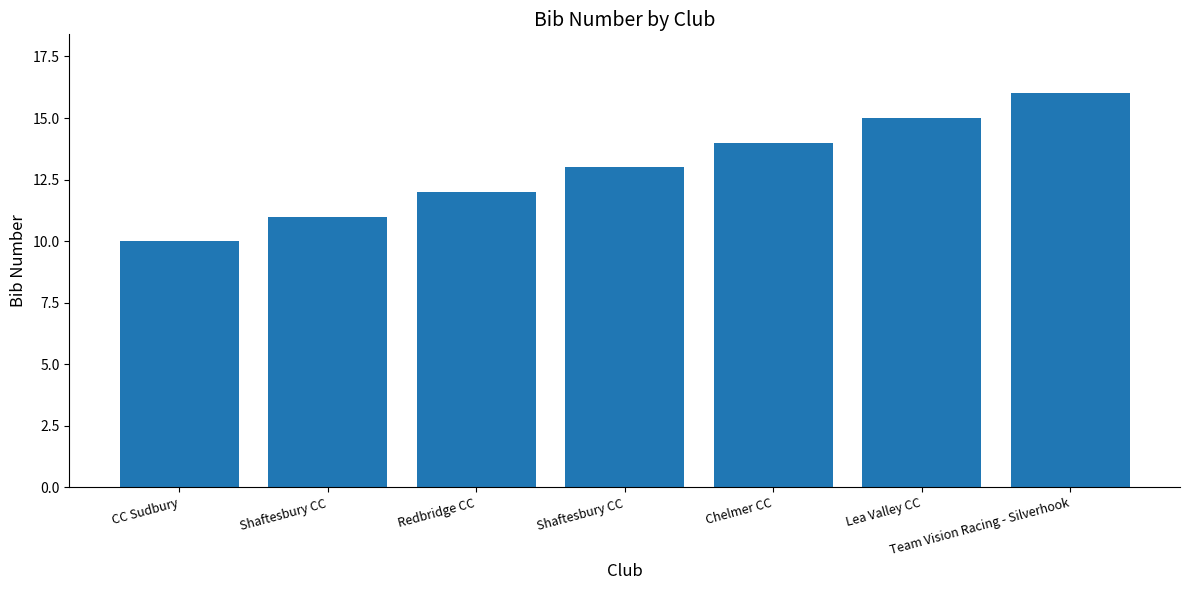

What is the sum of all values?

91